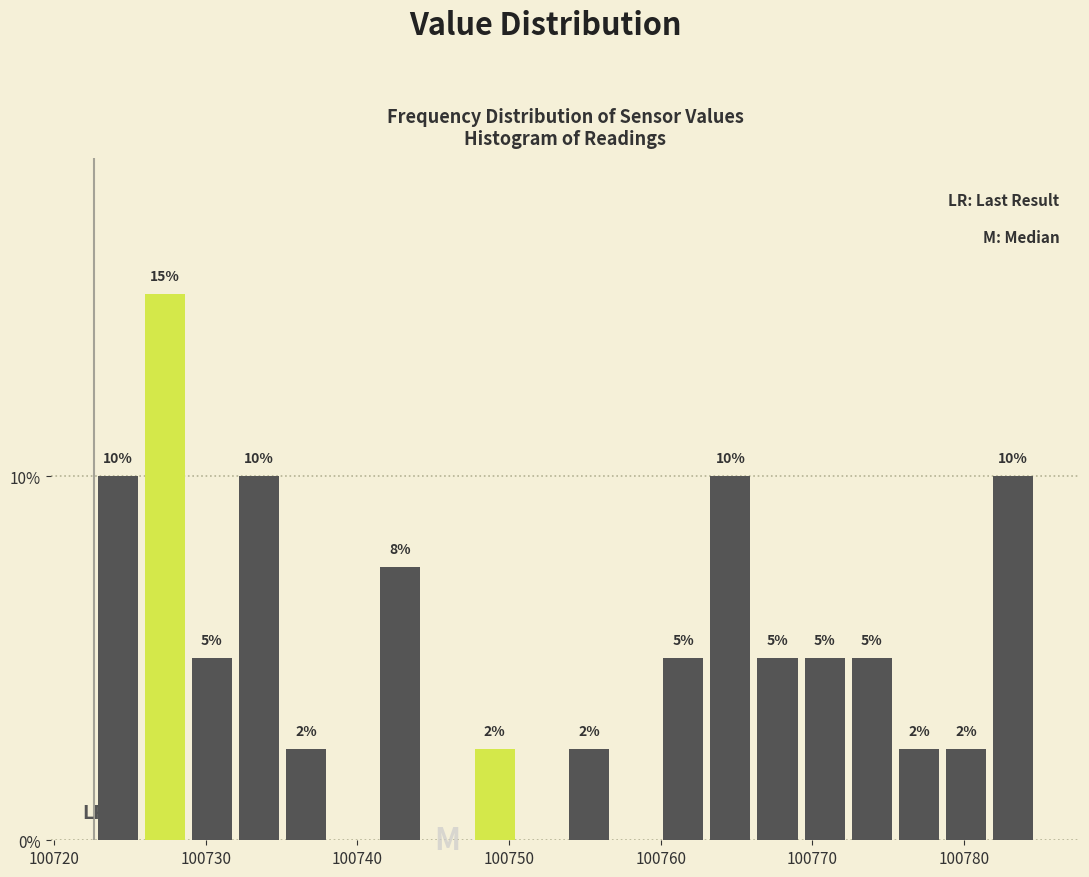

Read against the x-axis, roughly where is the centre of the tallest bar?

100727